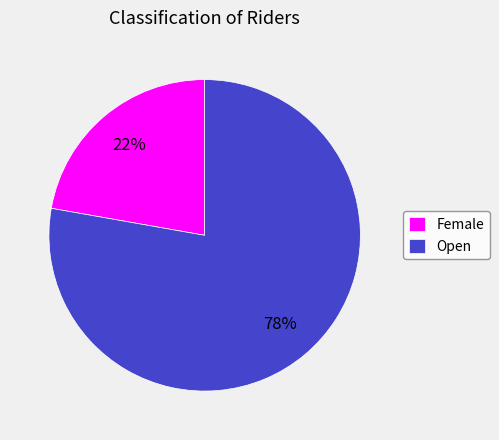

Approximately how many times larger is the value at Open compared to Female?

3.5